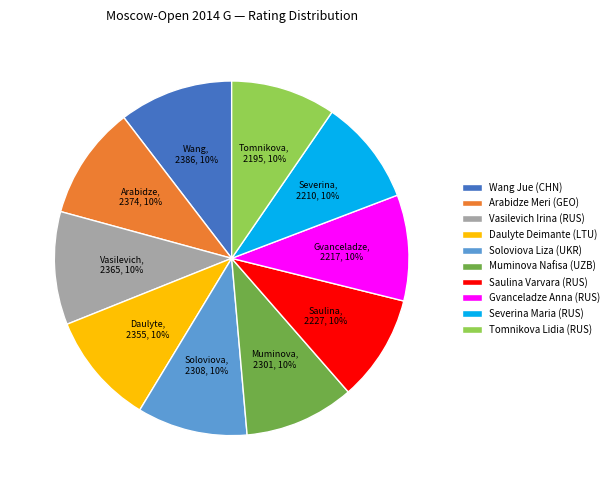

Is the sum of Arabidze Meri (GEO) and Tomnikova Lidia (RUS) greater than half?

No